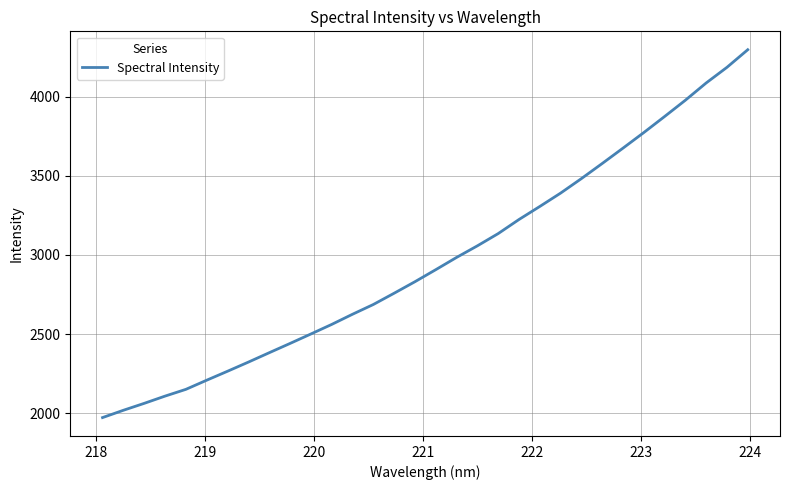

Is this an area chart (filled region under the line)?

No